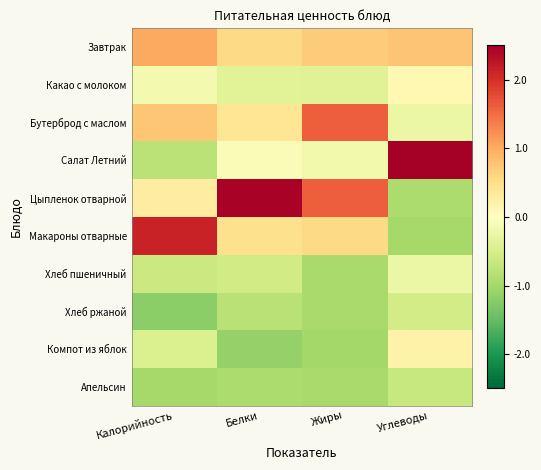

Rank the series at Калорийность from lowest to highest value.

Хлеб ржаной, Апельсин, Салат Летний, Хлеб пшеничный, Компот из яблок, Какао с молоком, Цыпленок отварной, Бутерброд с маслом, Завтрак, Макароны отварные